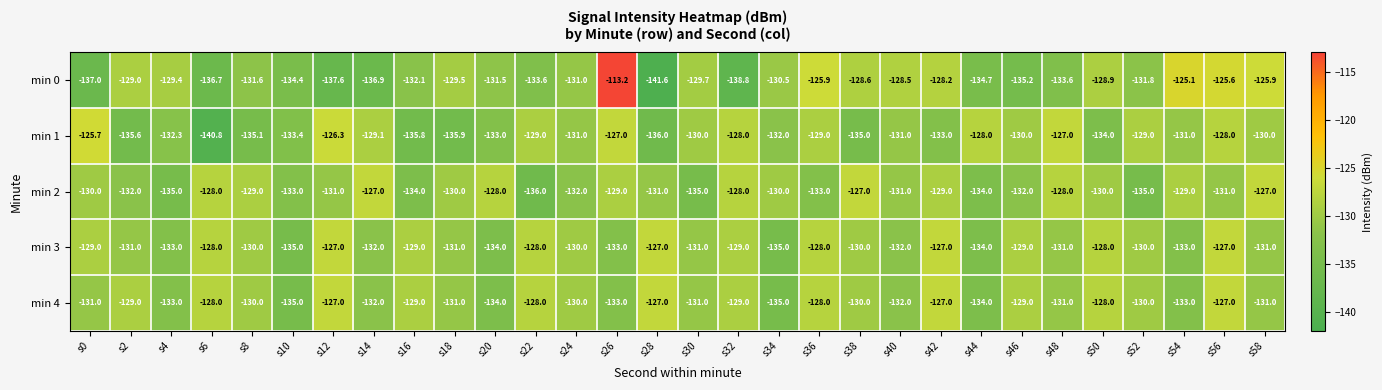

Which series has the largest range (max minus min)?

min 0